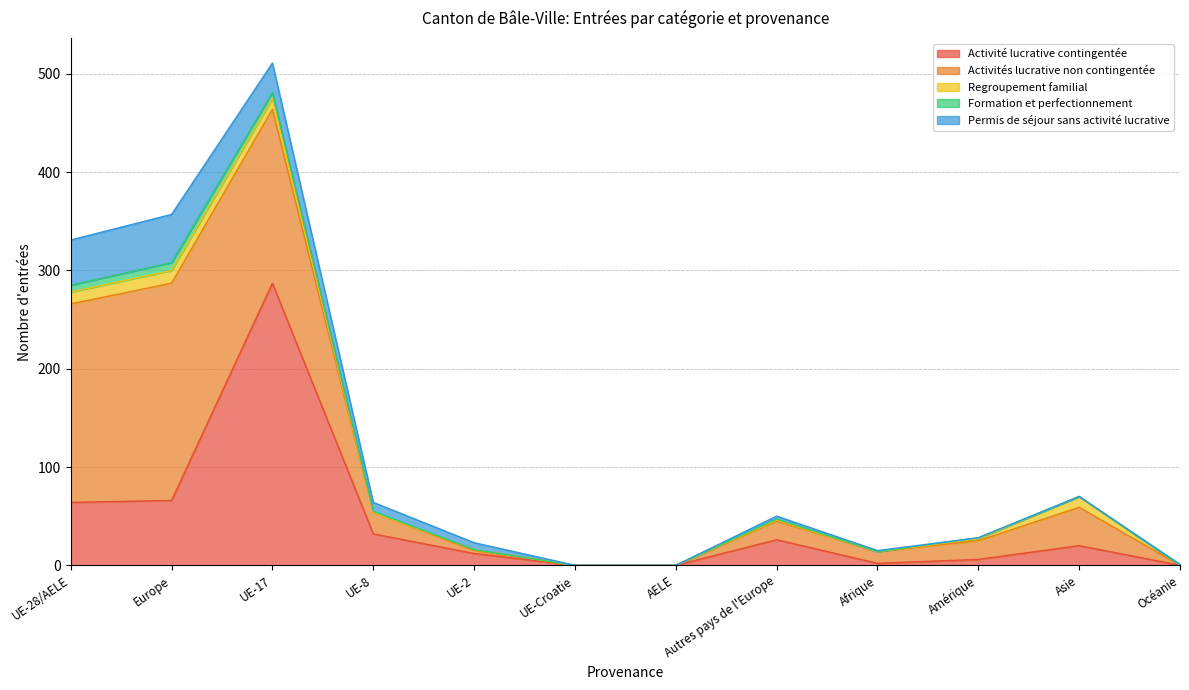

Is the value of Permis de séjour sans activité lucrative at UE-28/AELE greater than the value of Regroupement familial at Autres pays de l'Europe?

Yes